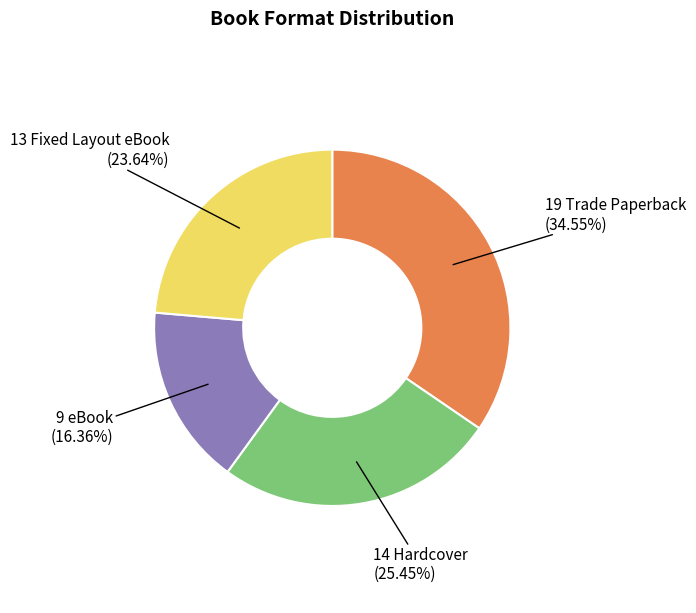

Does any single category account for the majority?

No